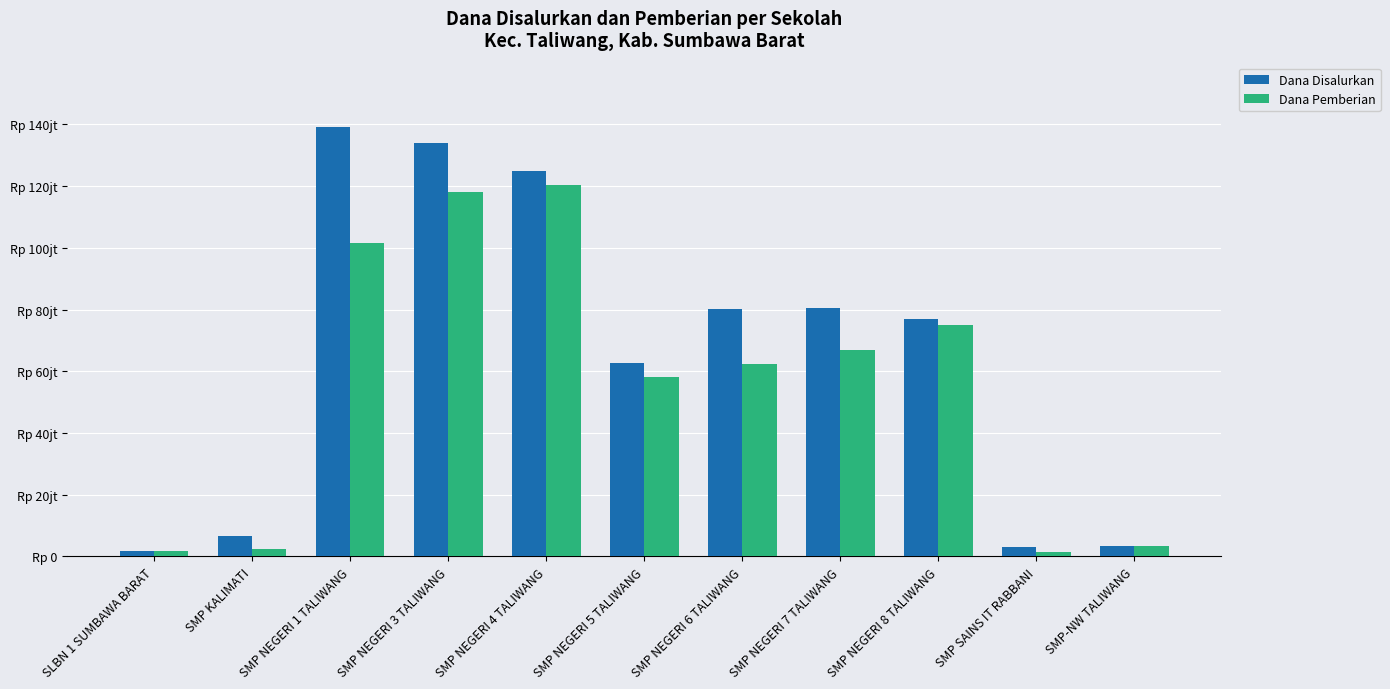

What is the highest value of the Dana Disalurkan series?

139125000